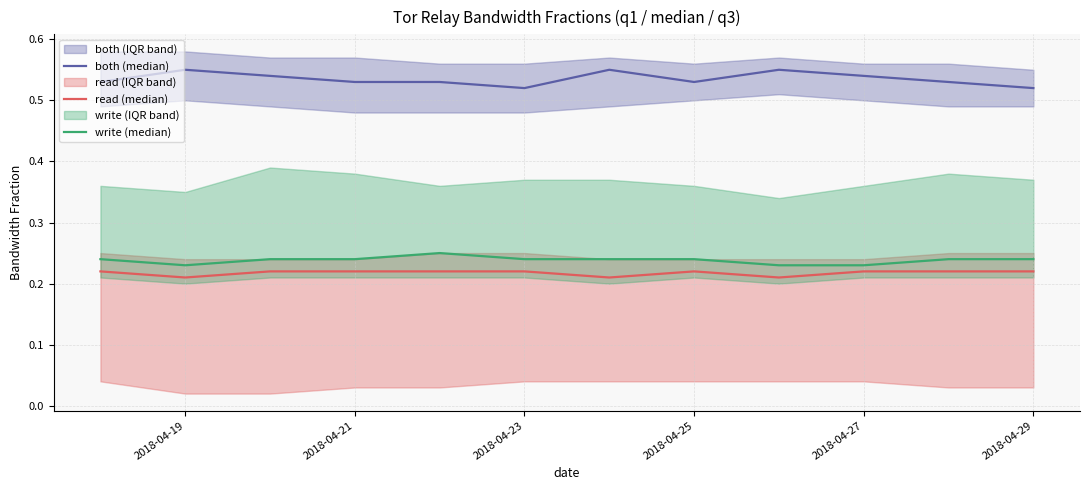

What is the sum of all both (median) values?

6.4